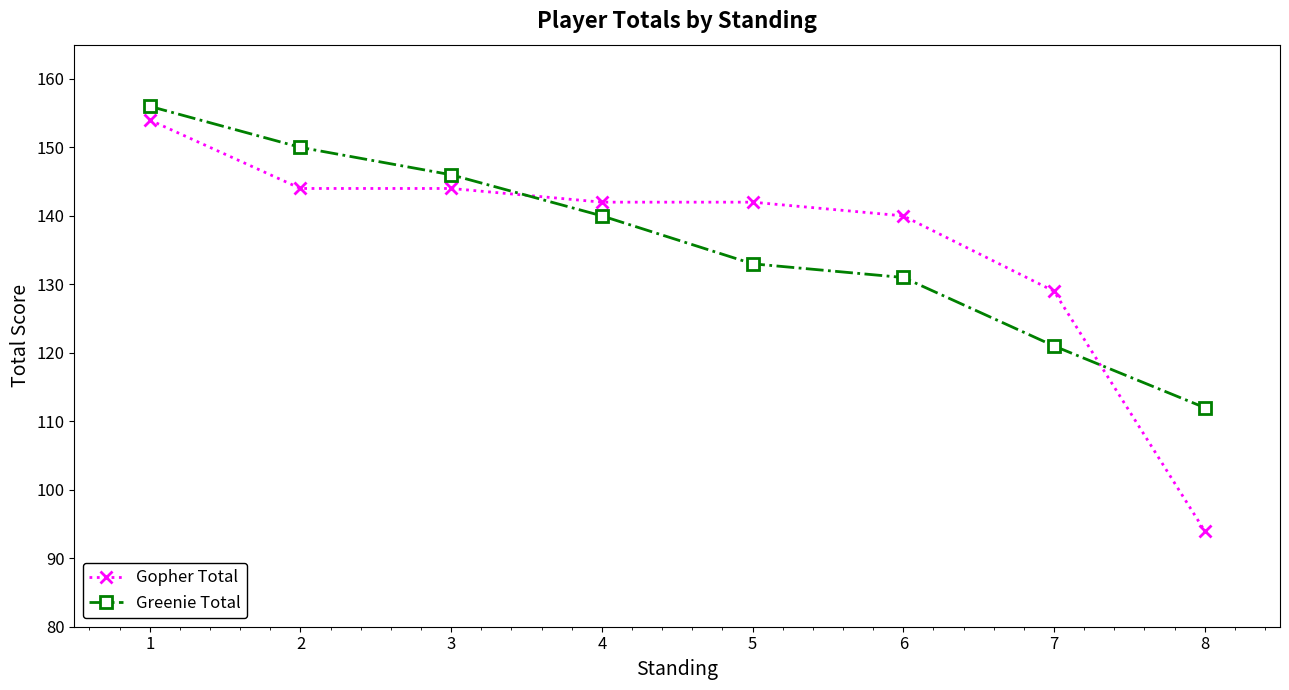

Where does the Greenie Total series first go above 140?

1